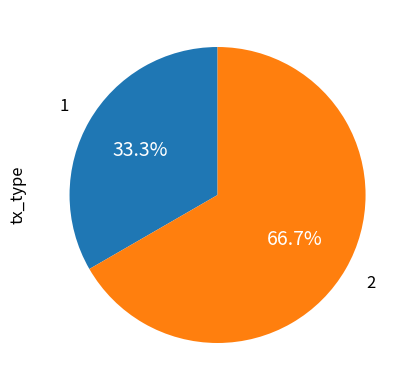

Does any single category account for the majority?

Yes